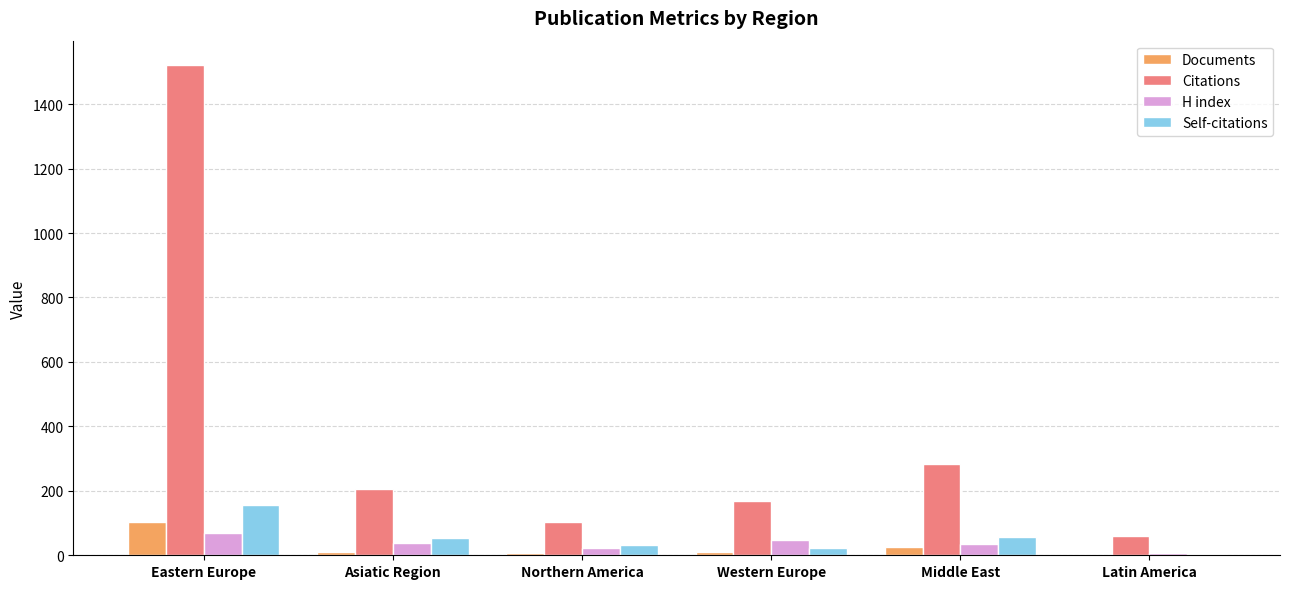

True or false: H index has a value of 35 at Middle East.

True